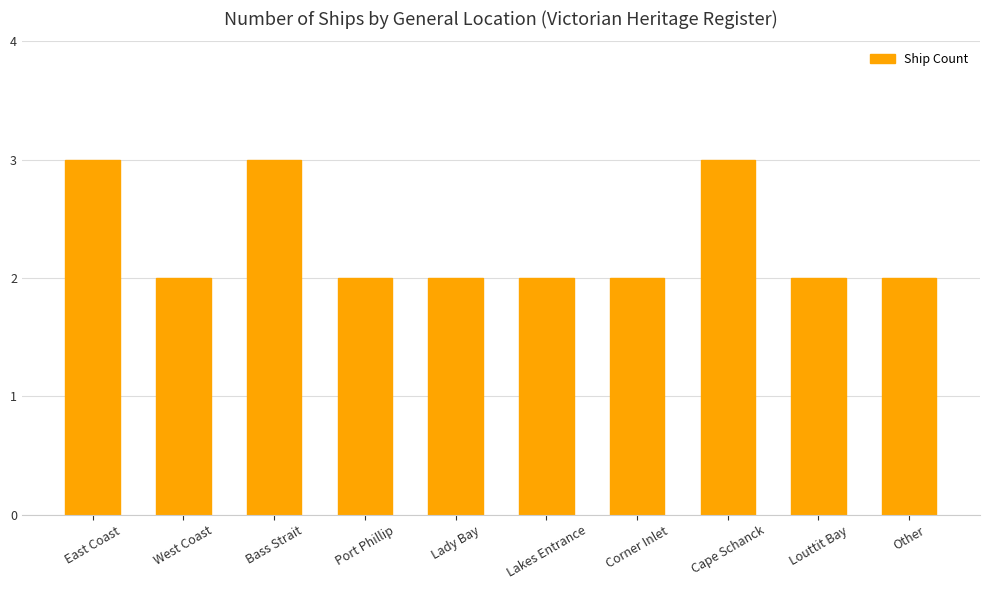

What is the label of the 3rd bar from the right?

Cape Schanck